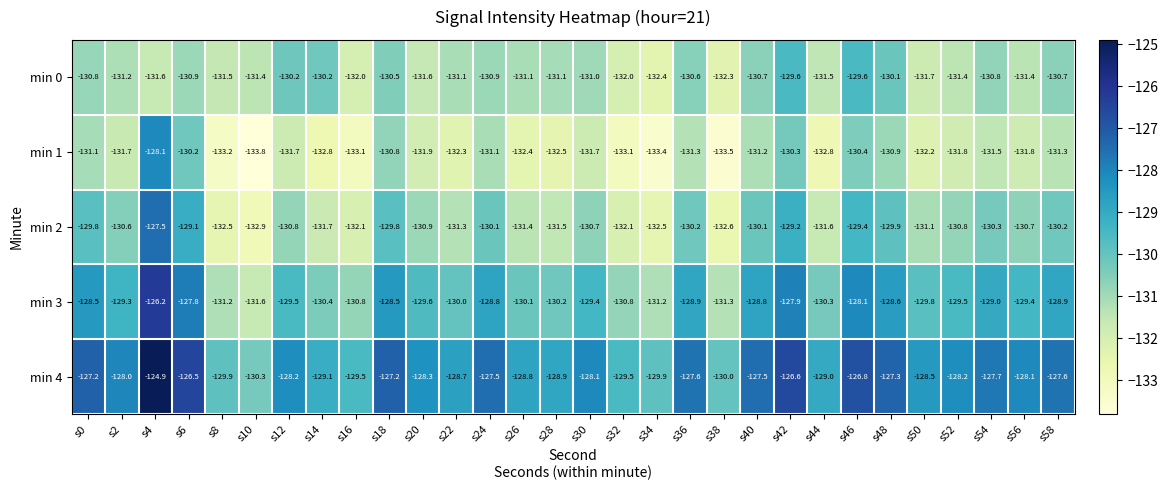

Which series has the widest spread of values?

min 1